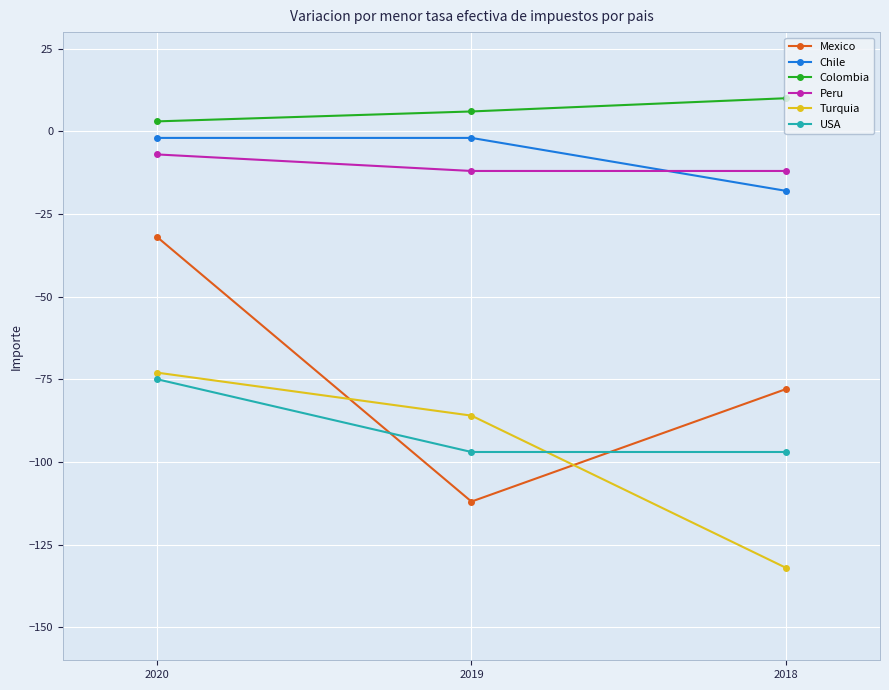

How many series are shown in this chart?

6